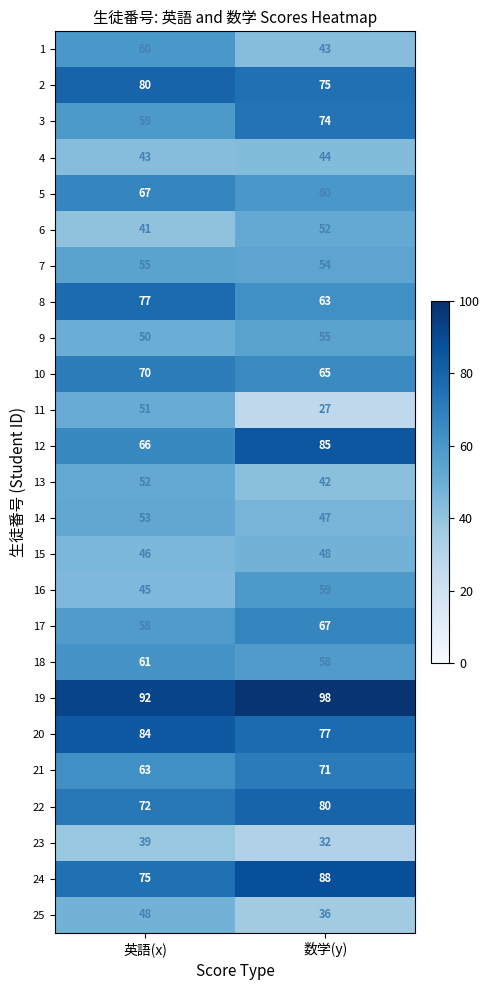

True or false: 25 has a value of 25 at 英語(x).

False